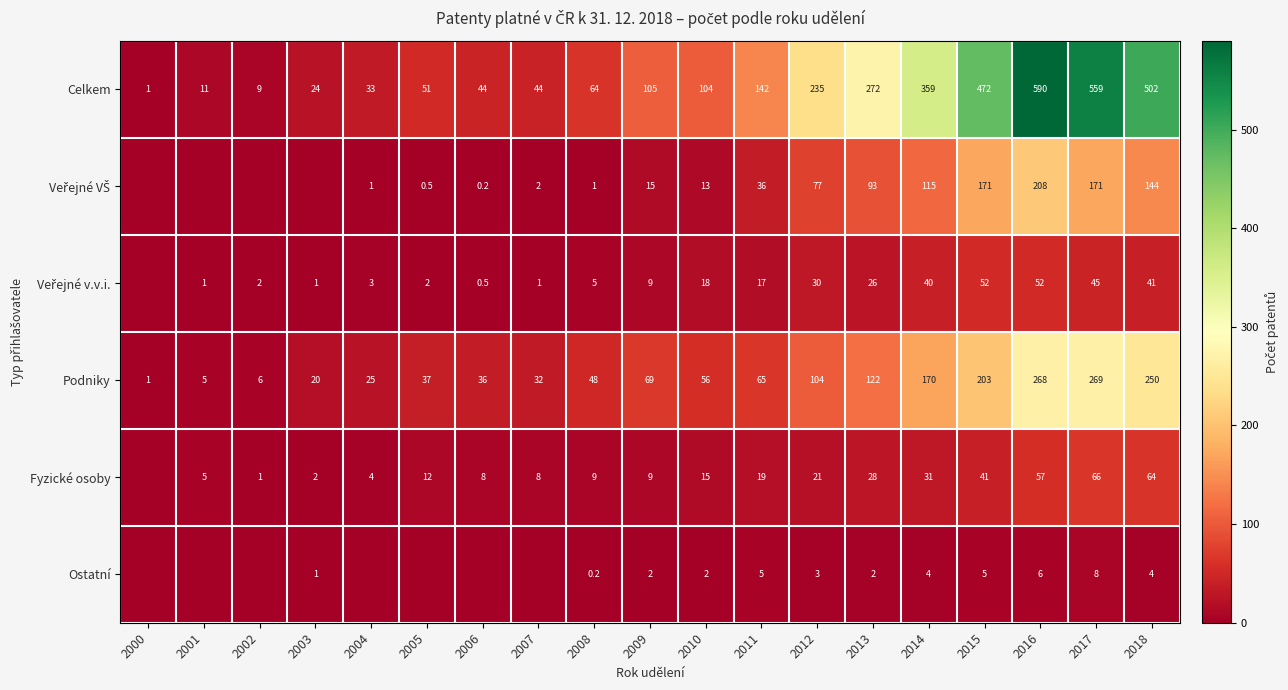

How many values in the Podniky series are below 56?

9